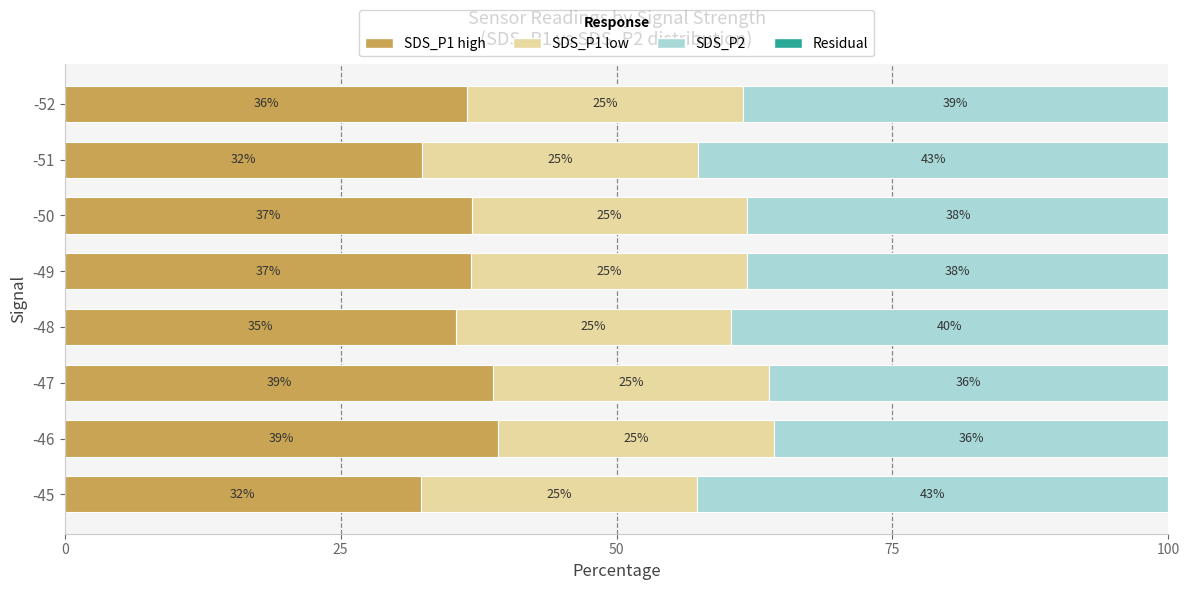

What is the total value across all series at -50?

100.0